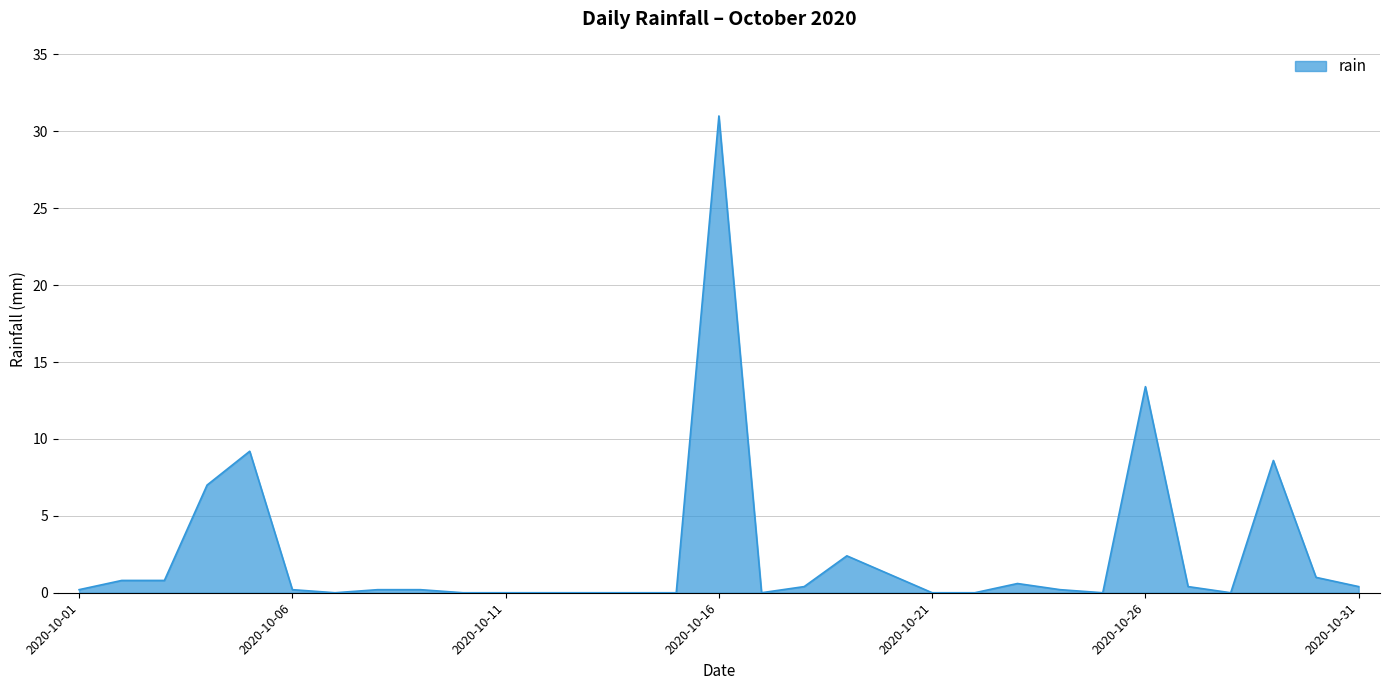

What is the difference between the maximum and minimum values?

31.0